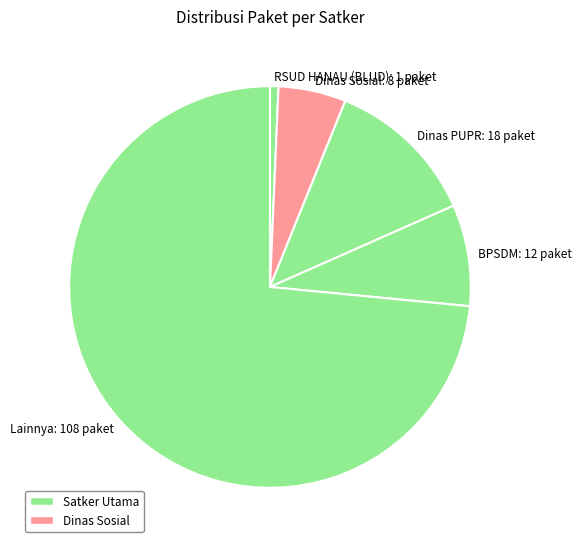

What is the majority slice?

Lainnya: 108 paket